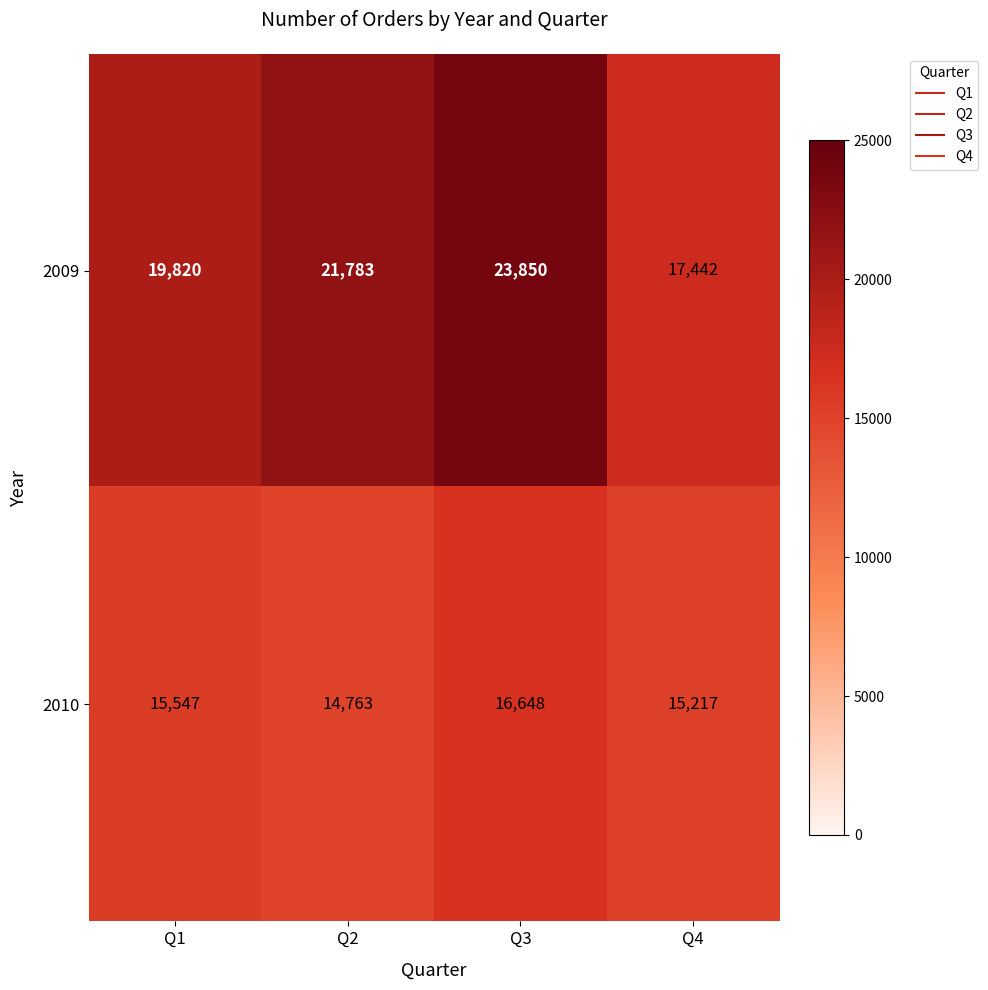

What is the spread (max minus min) of values at Q1?

4273